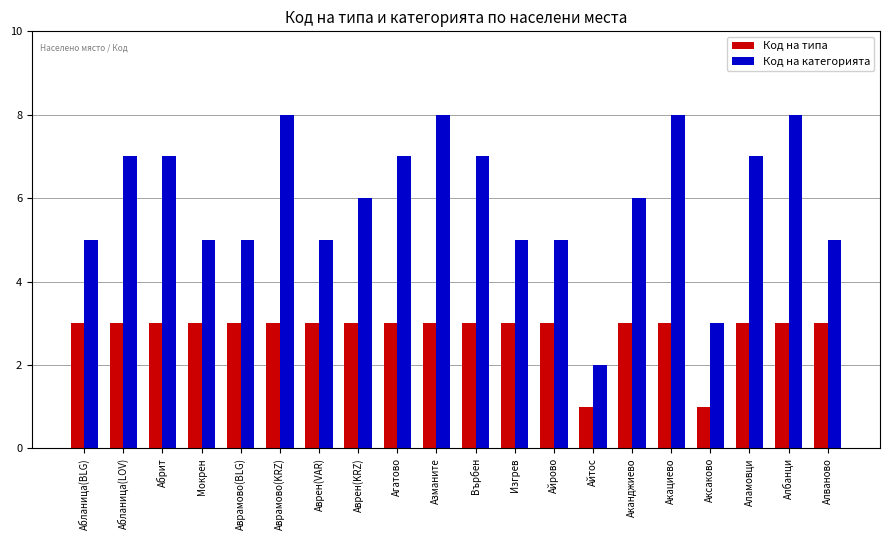

Reading left to right, transcribe all the data shown in this chart.

Код на типа: 3	3	3	3	3	3	3	3	3	3	3	3	3	1	3	3	1	3	3	3
Код на категорията: 5	7	7	5	5	8	5	6	7	8	7	5	5	2	6	8	3	7	8	5